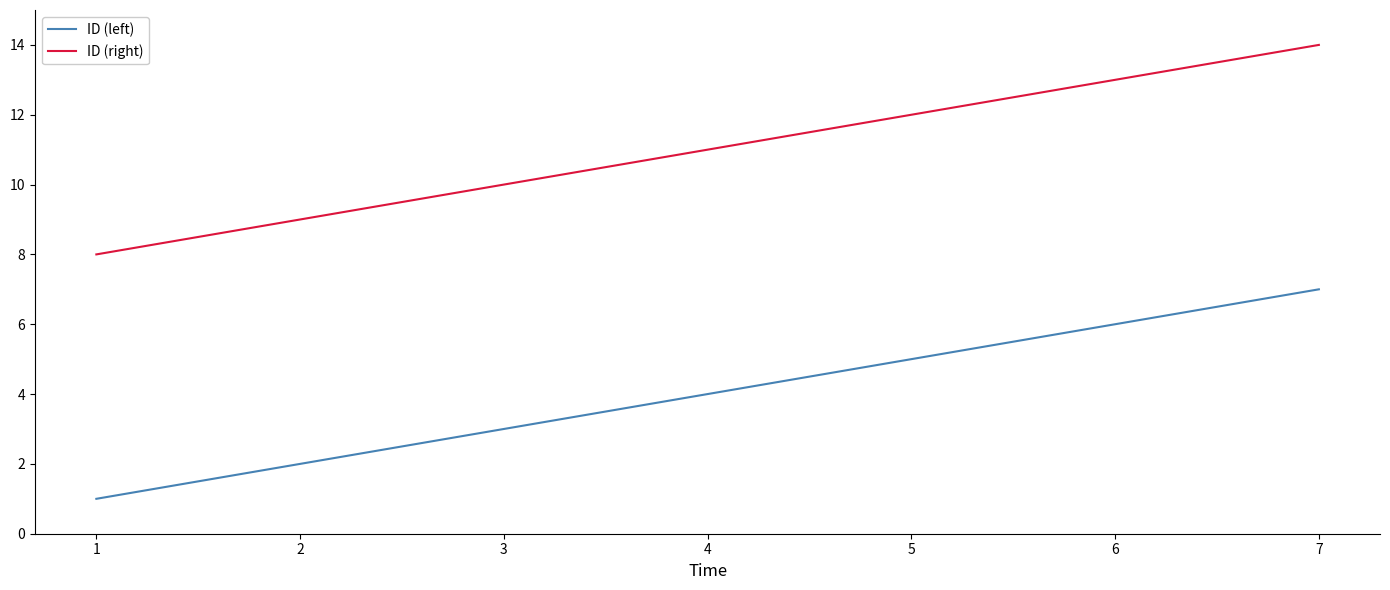

What is the sum of all ID (left) values?

28